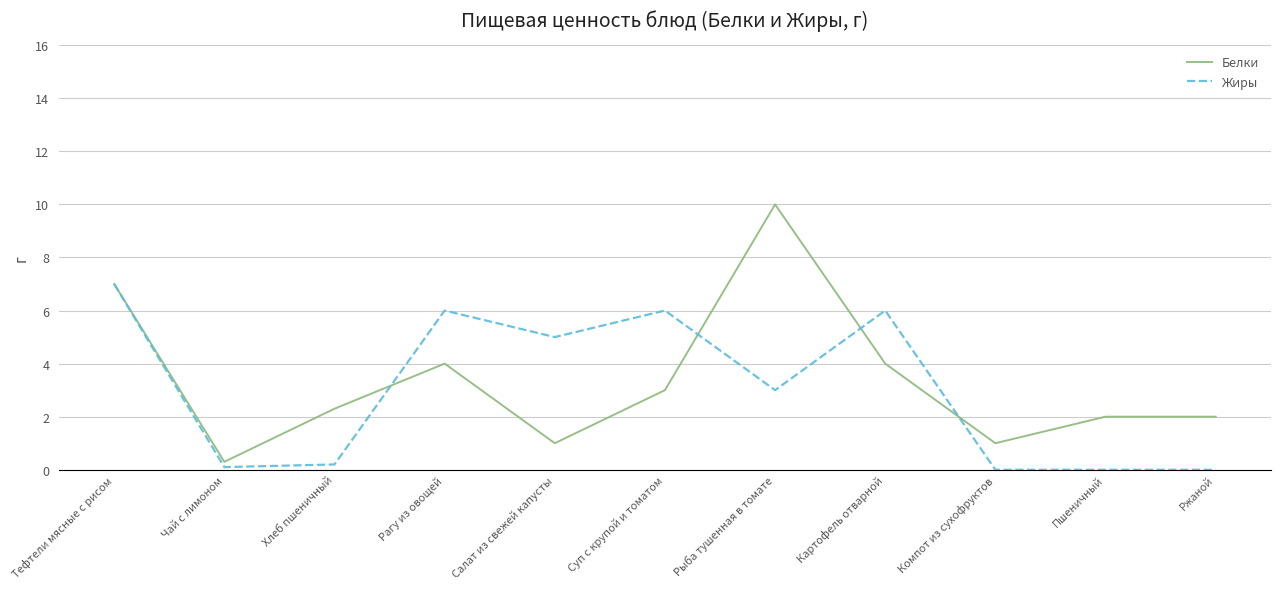

Read the Жиры value at Картофель отварной.

6.0